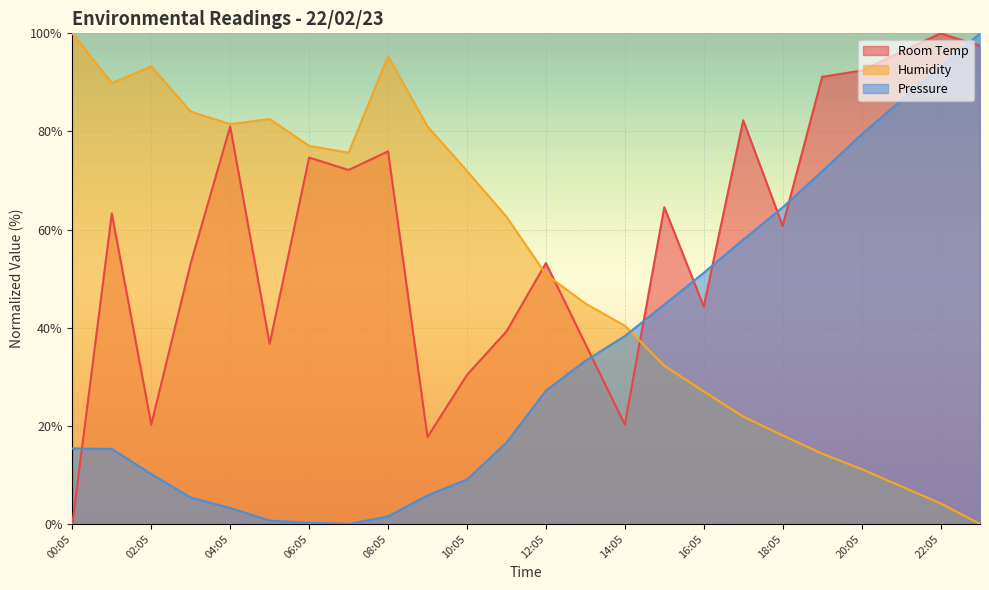

What is the label of the 22nd point from the right?

02:05